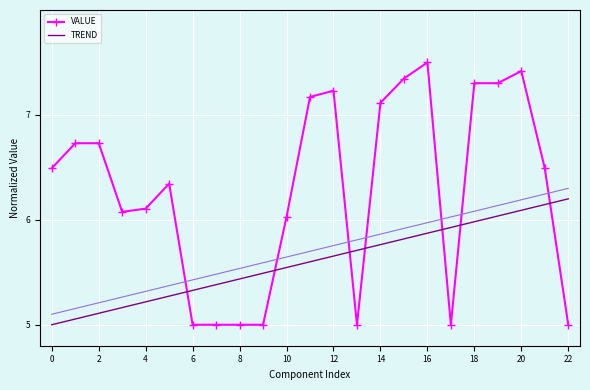

Which category has the highest value across all series?

16